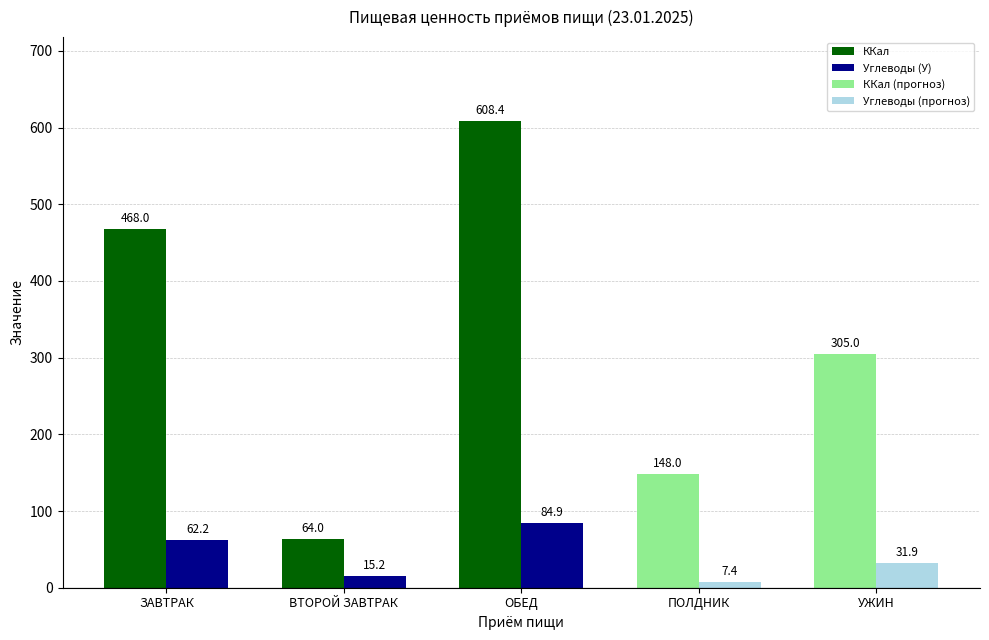

Which series changed the most between ЗАВТРАК and ПОЛДНИК?

ККал